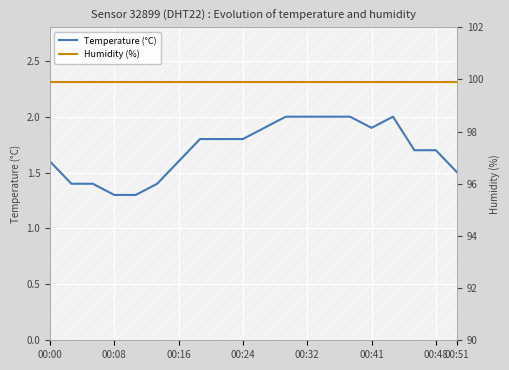

What is the value of the Temperature (°C) point at the 19th from the left?

1.7